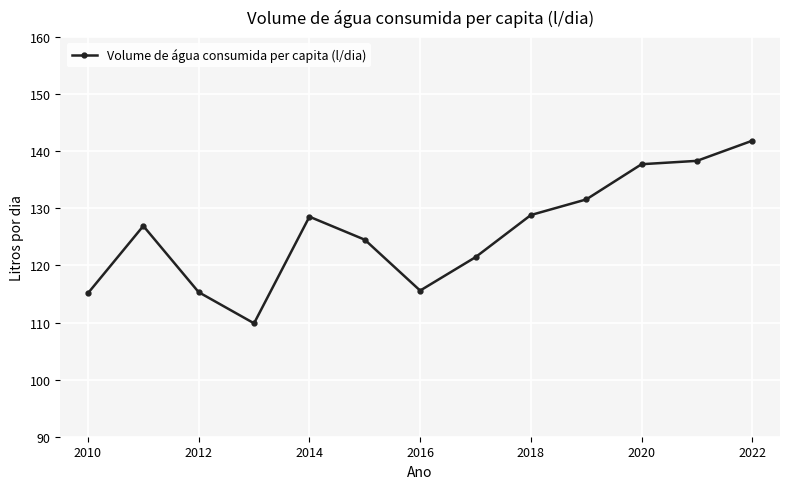

Does the chart have visible grid lines?

Yes